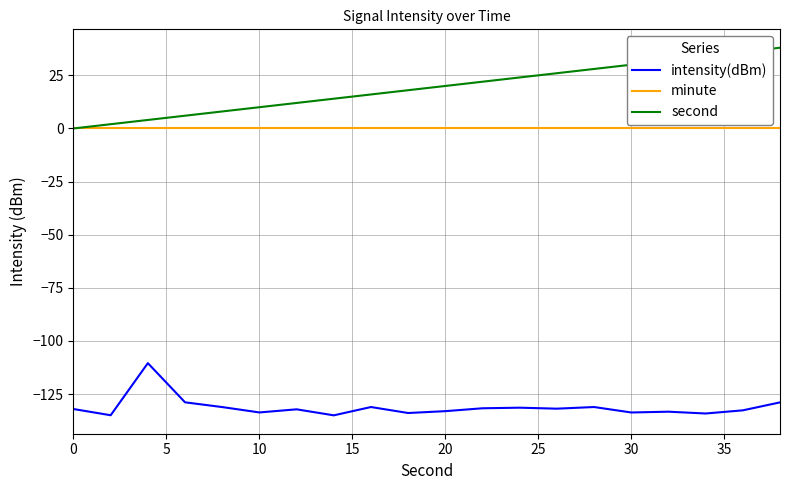

True or false: intensity(dBm) and minute intersect in this chart.

False